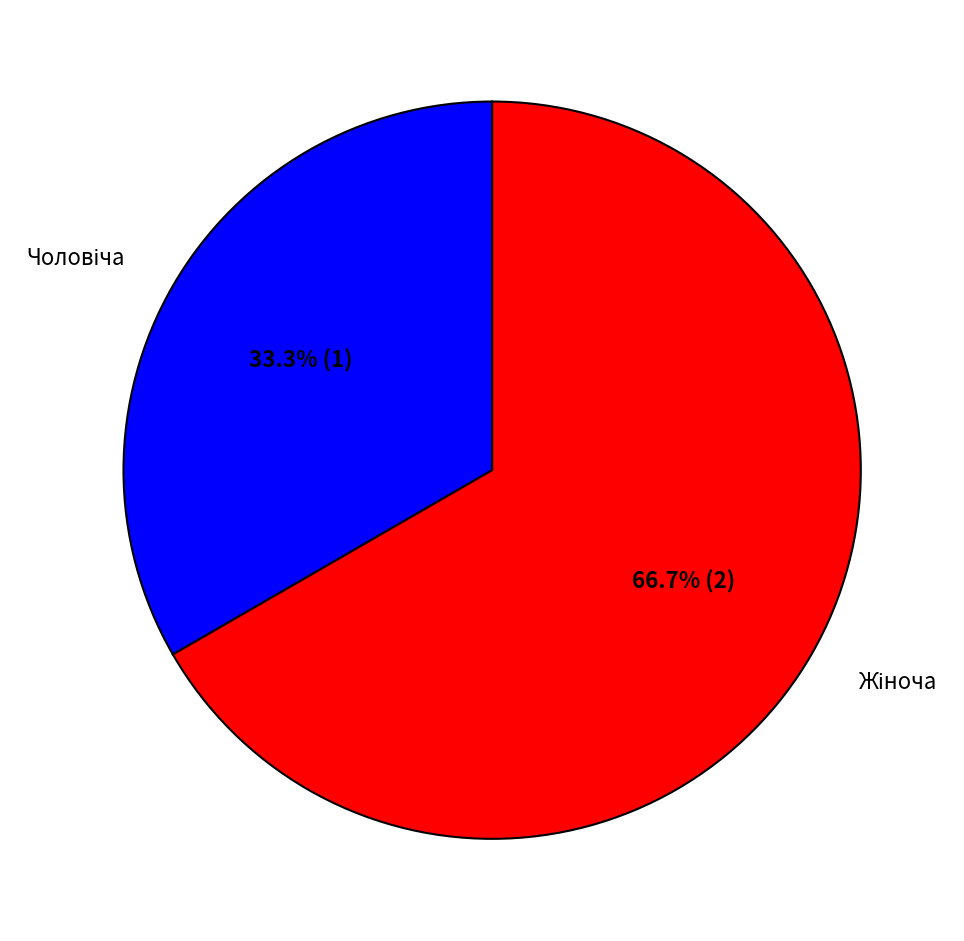

Is there a majority slice in this chart?

Yes